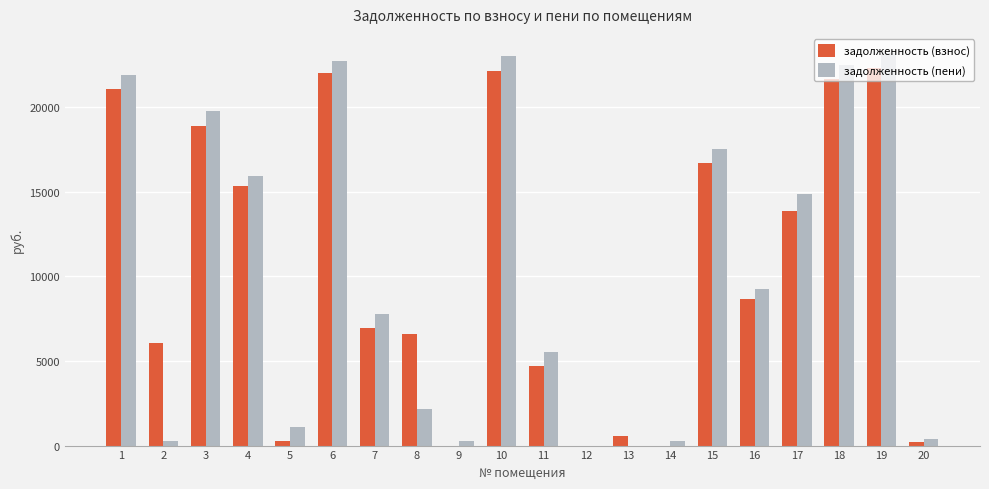

What is the maximum value for задолженность (пени)?

23186.9